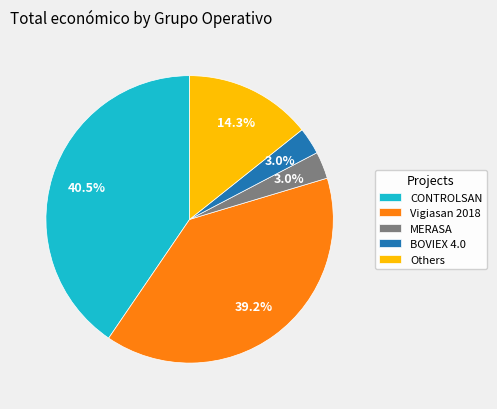

Between Others and Vigiasan 2018, which is larger?

Vigiasan 2018